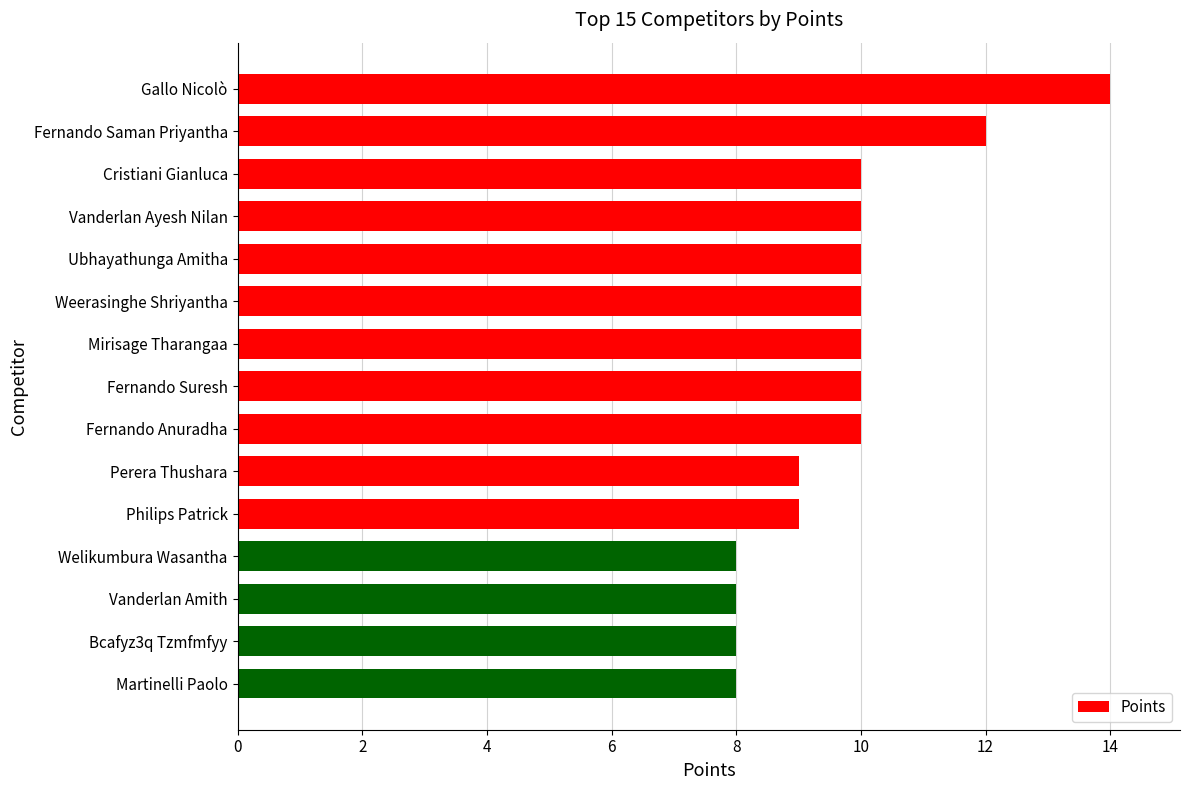

Reading top to bottom, extract all data points from this chart.

Gallo Nicolò=14	Fernando Saman Priyantha=12	Cristiani Gianluca=10	Vanderlan Ayesh Nilan=10	Ubhayathunga Amitha=10	Weerasinghe Shriyantha=10	Mirisage Tharangaa=10	Fernando Suresh=10	Fernando Anuradha=10	Perera Thushara=9	Philips Patrick=9	Welikumbura Wasantha=8	Vanderlan Amith=8	Bcafyz3q Tzmfmfyy=8	Martinelli Paolo=8